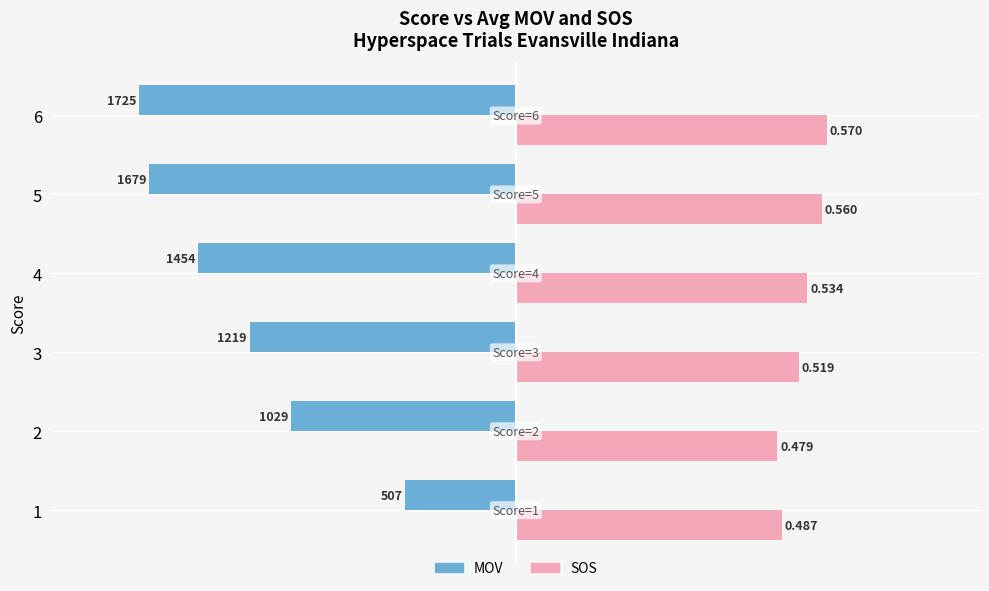

What is the value of the MOV (scaled) bar at the 4th from the left?

-58.2